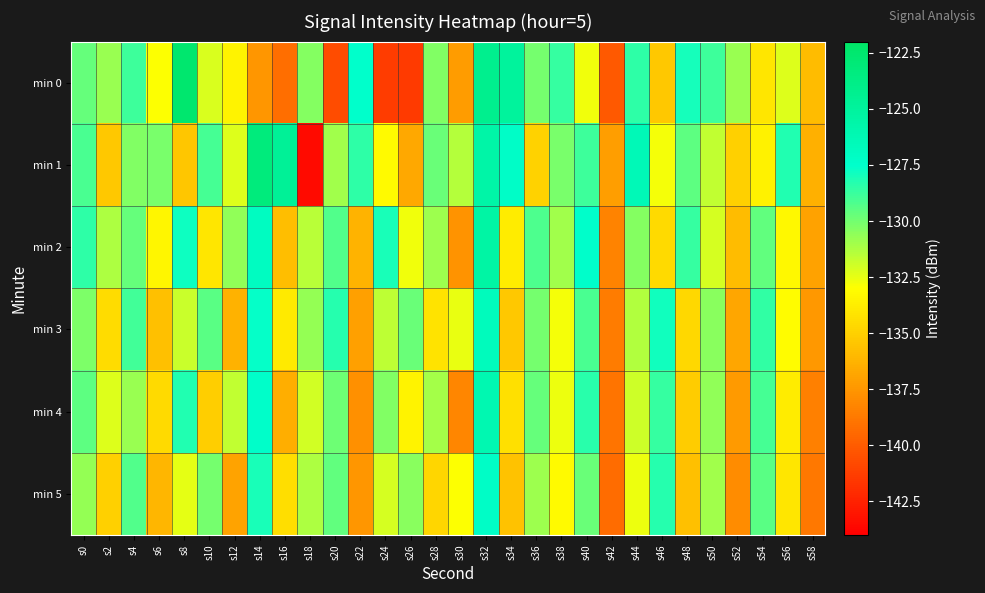

Which series changed the most between s18 and s44?

min 1